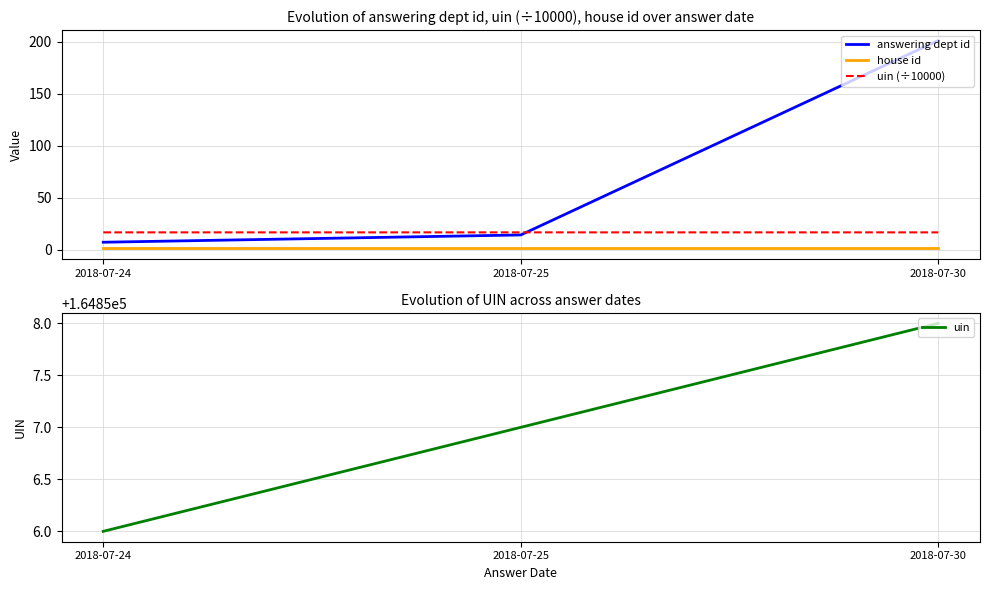

What value does the house id series have at 2018-07-24?

1.0